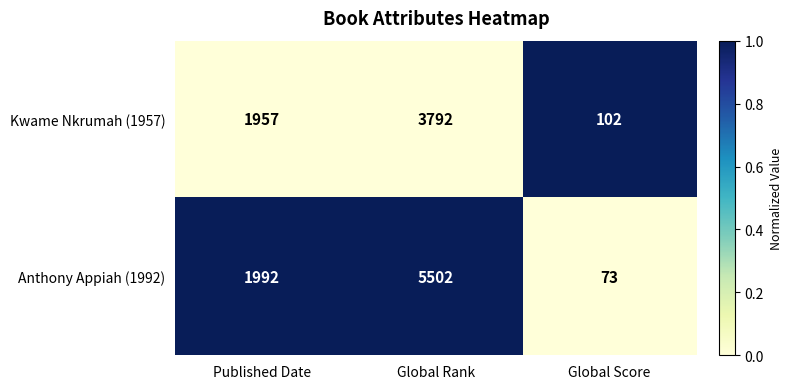

At which category is the sum across all series the highest?

Global Rank